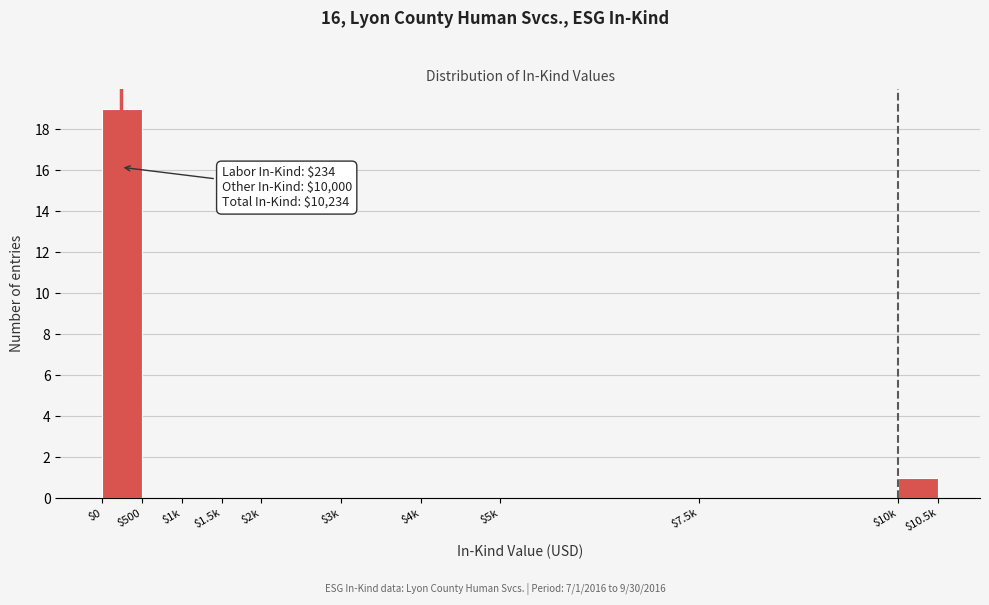

The chart shows a value of 0 at $4k. True or false?

True